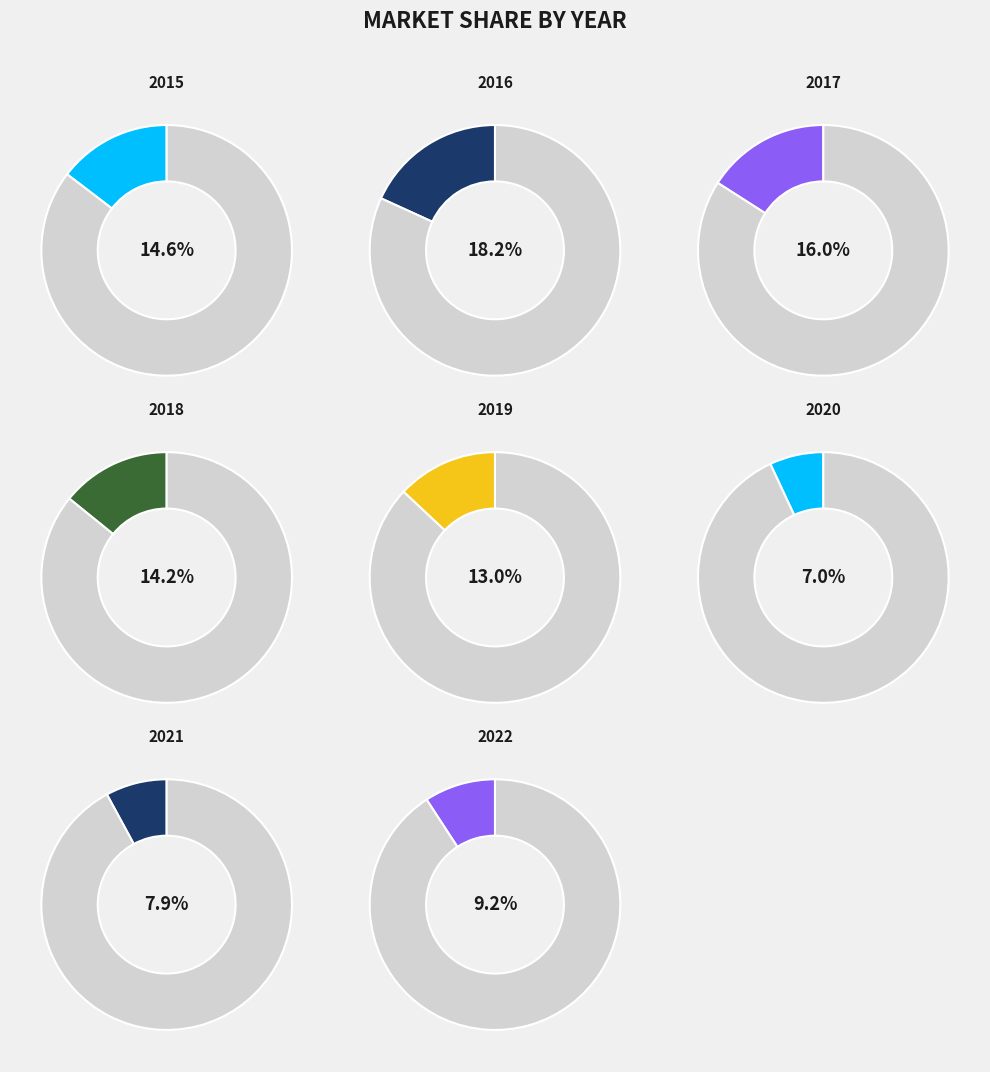

To the nearest percent, what portion does 2017 represent?

16%